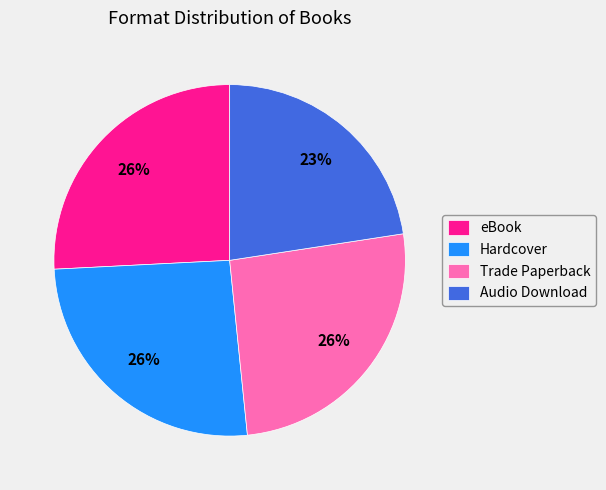

What percentage is the Trade Paperback slice, to the nearest percent?

26%